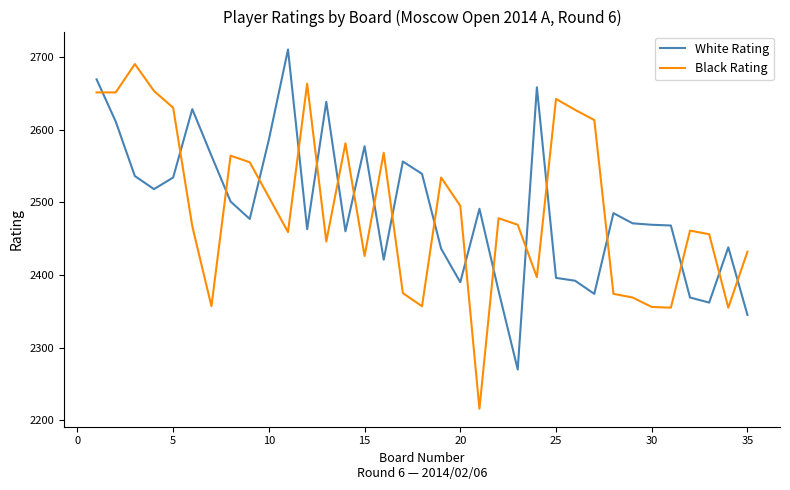

Rank the series by their maximum value, from highest to lowest.

White Rating, Black Rating